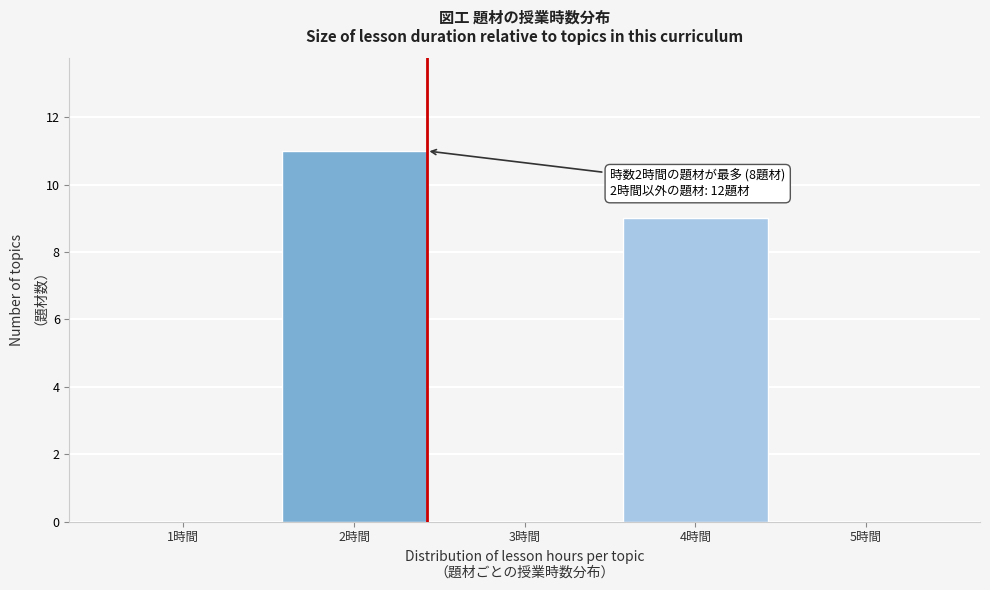

Reading left to right, extract all data points from this chart.

1時間=0	2時間=11	3時間=0	4時間=9	5時間=0